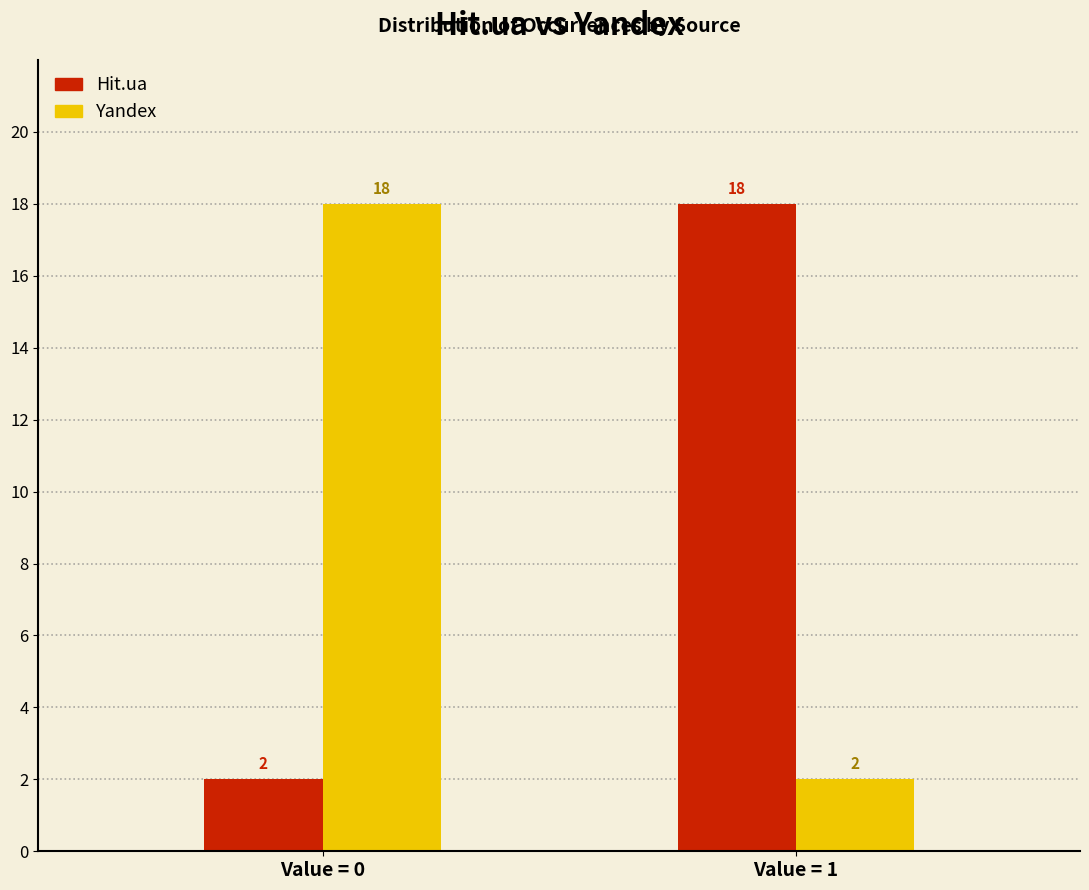

Reading right to left, extract all data points from this chart.

Hit.ua: 18	2
Yandex: 2	18